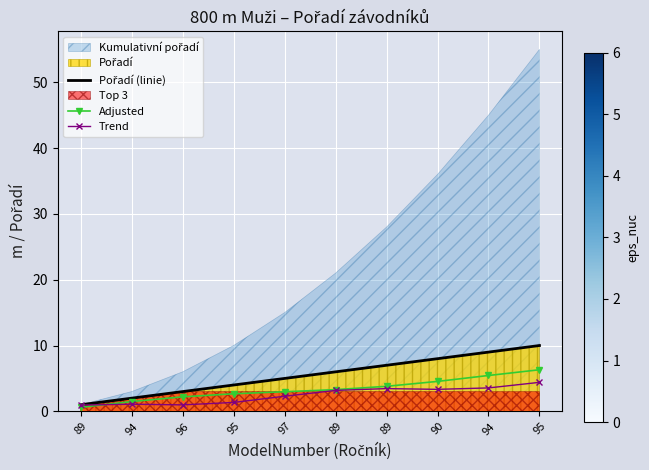

True or false: Pořadí (linie) and Trend cross at least once.

False